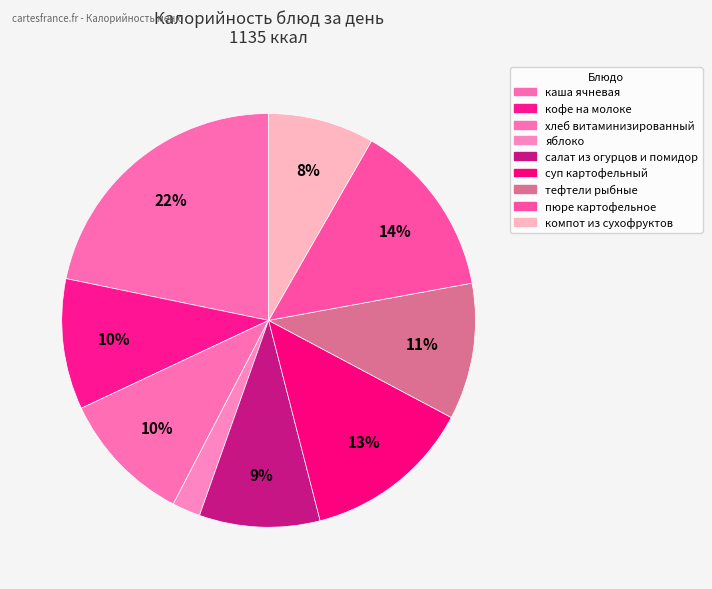

Combined, do тефтели рыбные and пюре картофельное account for over 50%?

No